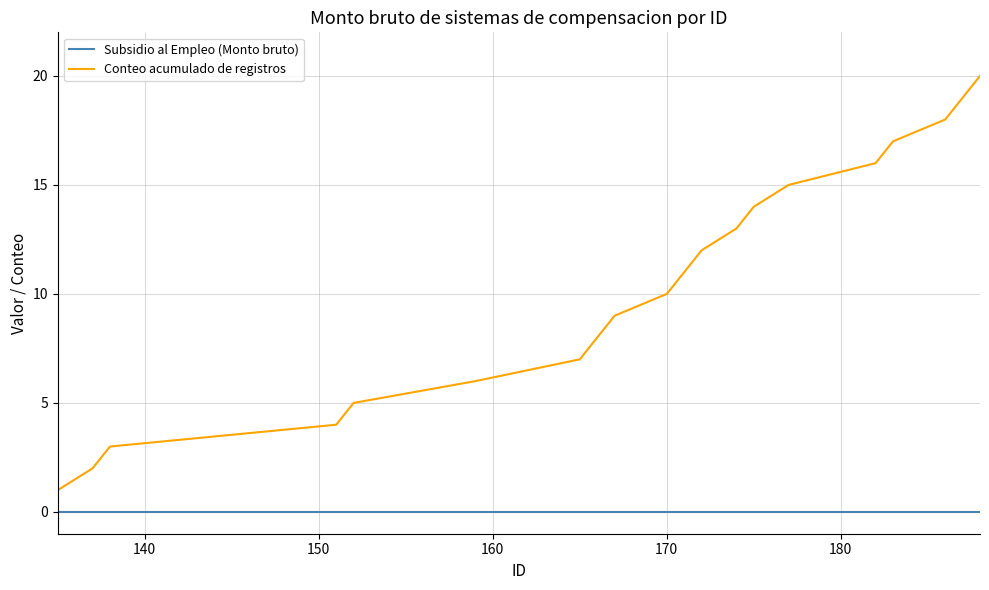

List the series in order of their peak value, highest first.

Conteo acumulado de registros, Subsidio al Empleo (Monto bruto)